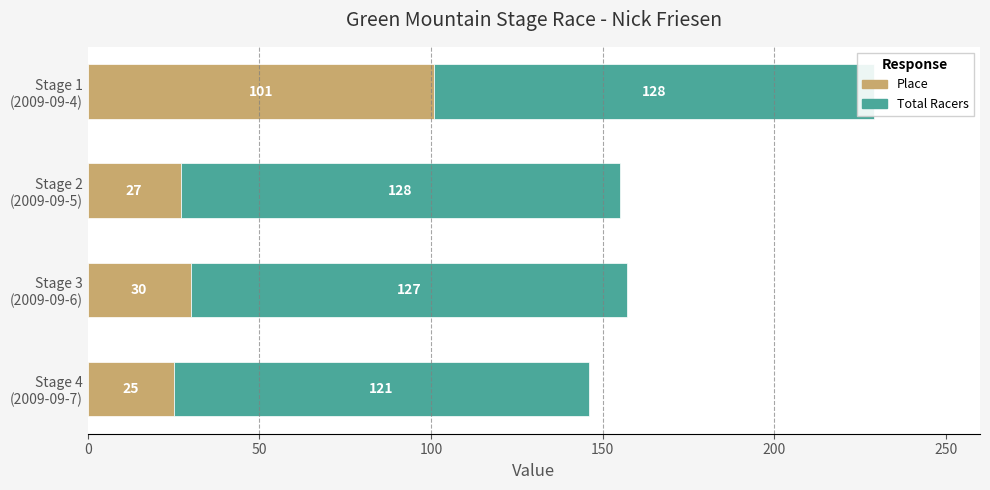

What is the difference between the maximum and minimum values in the Place series?

76